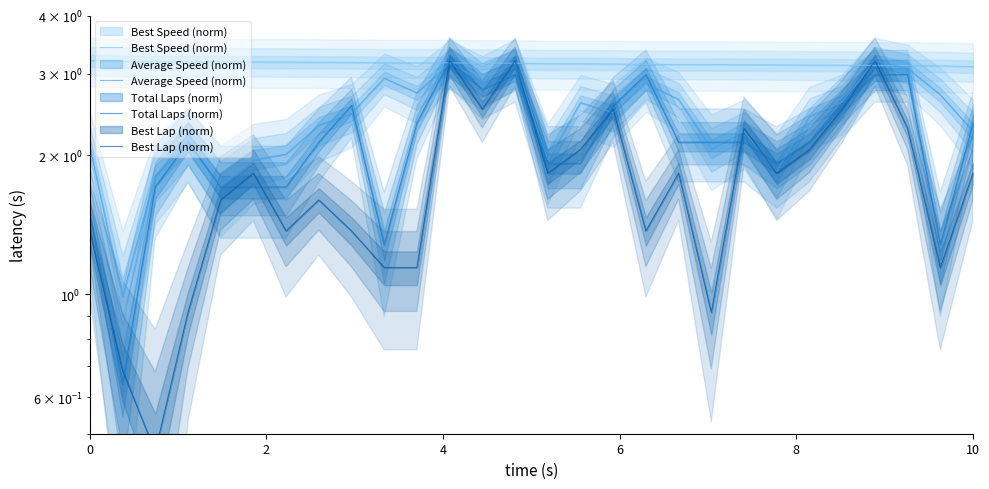

What is the sum of all Best Lap (norm) values?

50.1